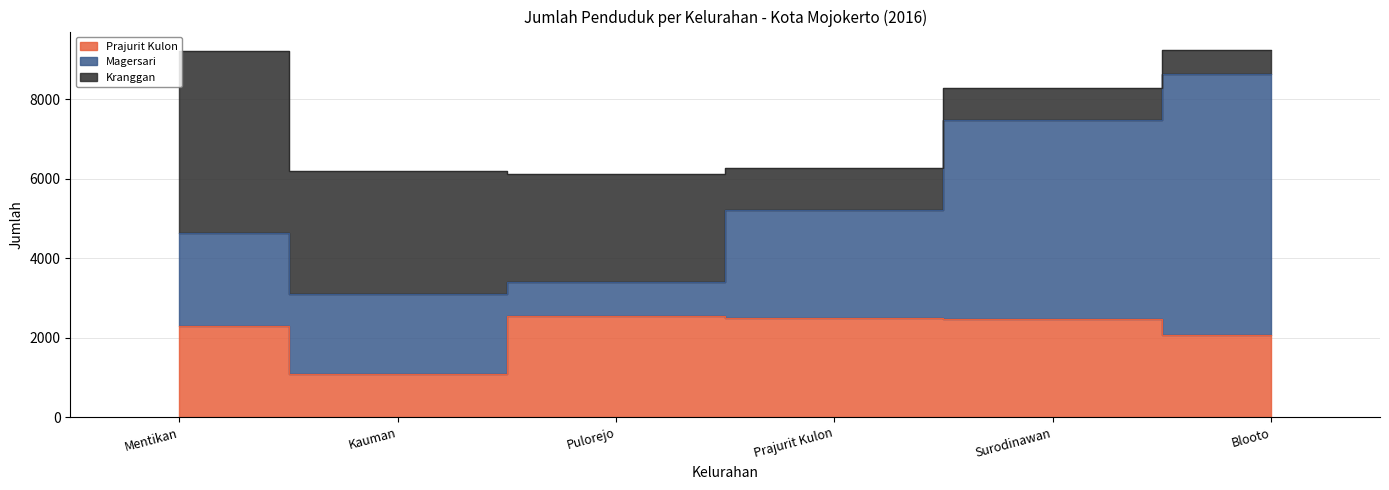

At Pulorejo, list the series in order from largest to smallest.

Kranggan, Prajurit Kulon, Magersari